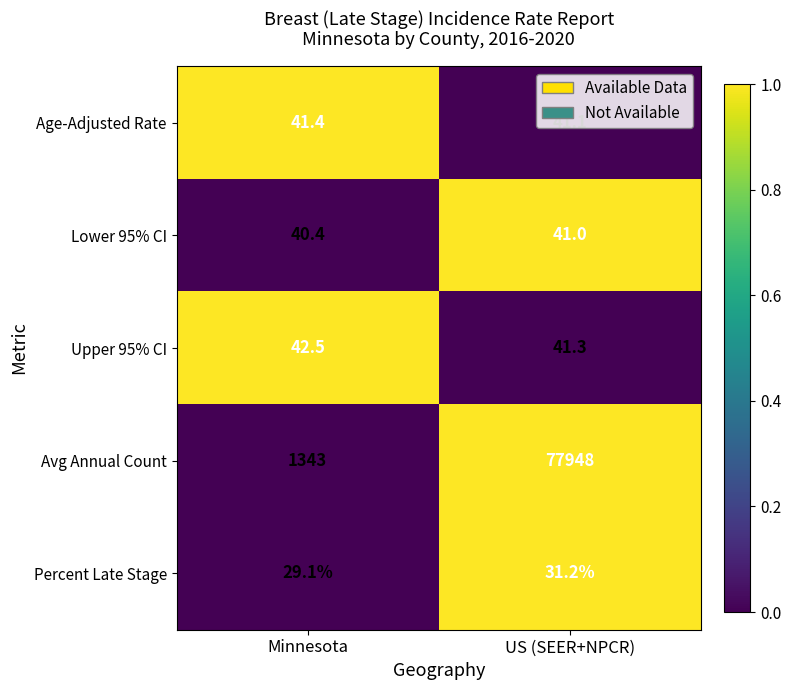

How many series are shown in this chart?

5